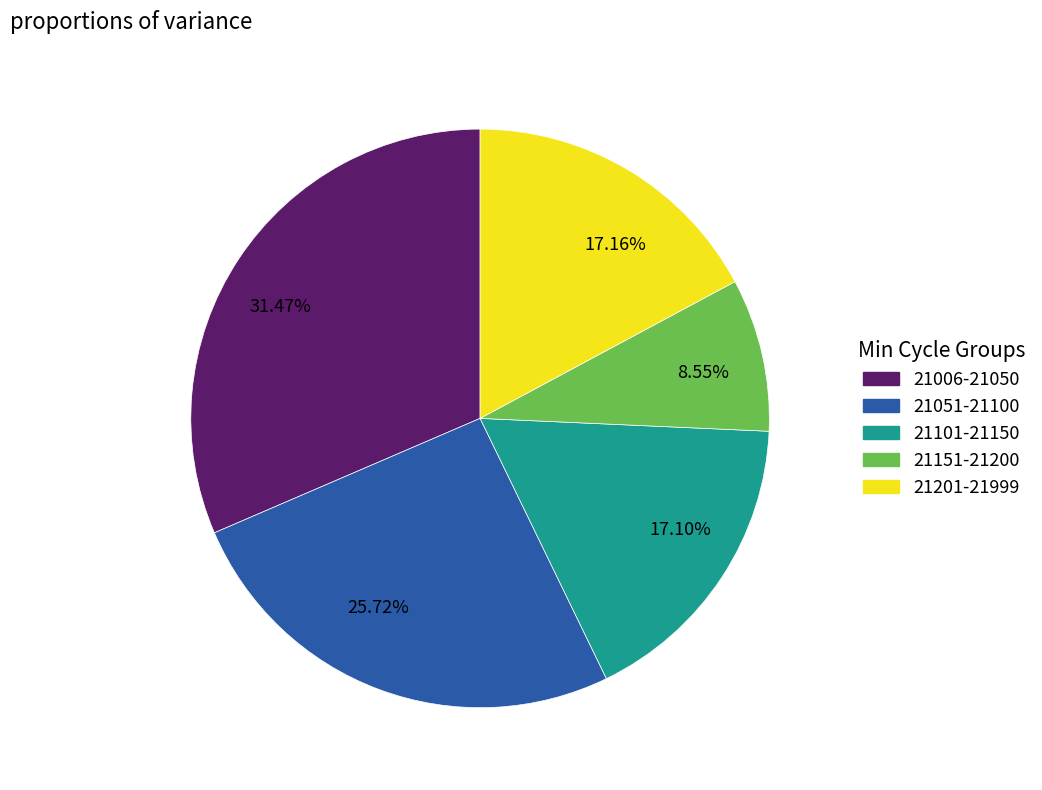

What is the largest slice in the pie chart?

31.47%